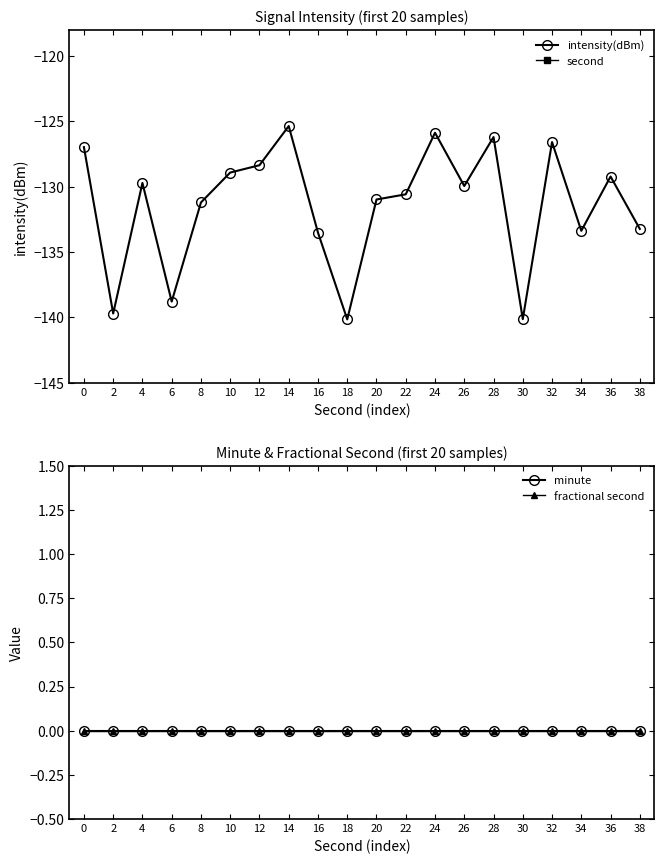

True or false: intensity(dBm) and minute intersect in this chart.

False